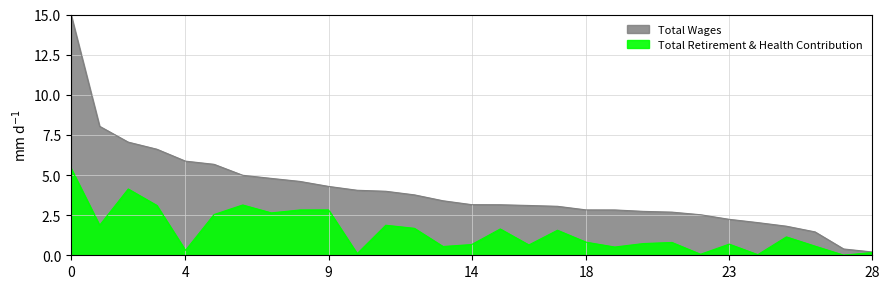

Does the chart have visible grid lines?

Yes